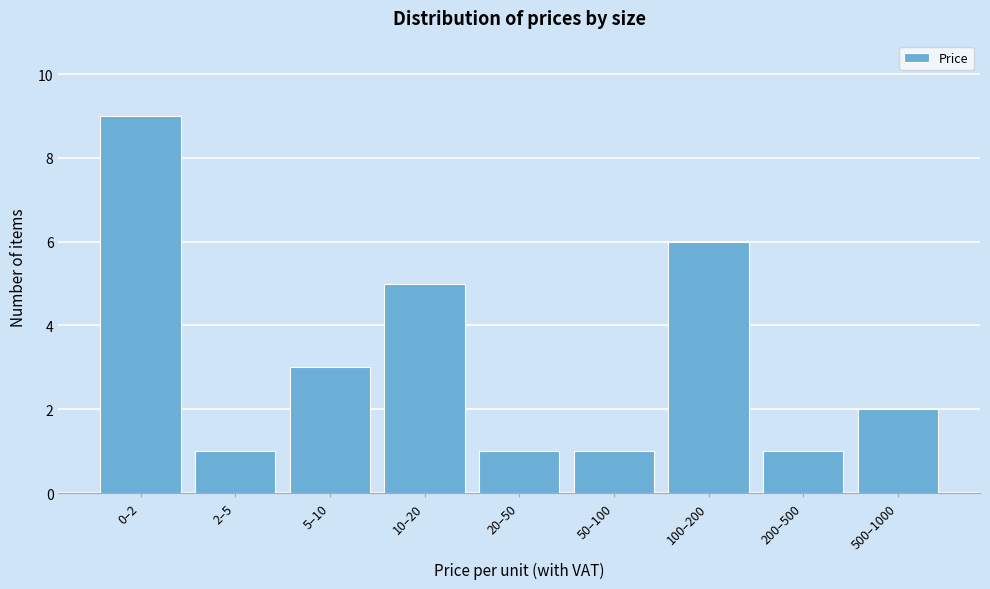

Reading left to right, what are all the values shown in this chart?

0–2=9	2–5=1	5–10=3	10–20=5	20–50=1	50–100=1	100–200=6	200–500=1	500–1000=2